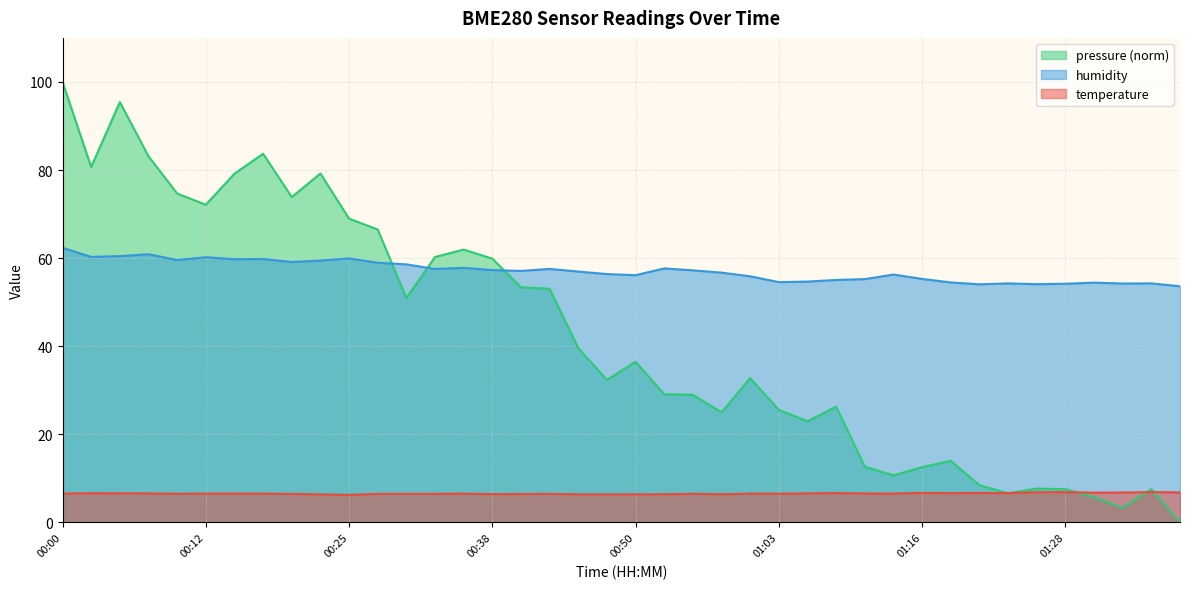

What is the approximate value of humidity at 00:40?

57.1